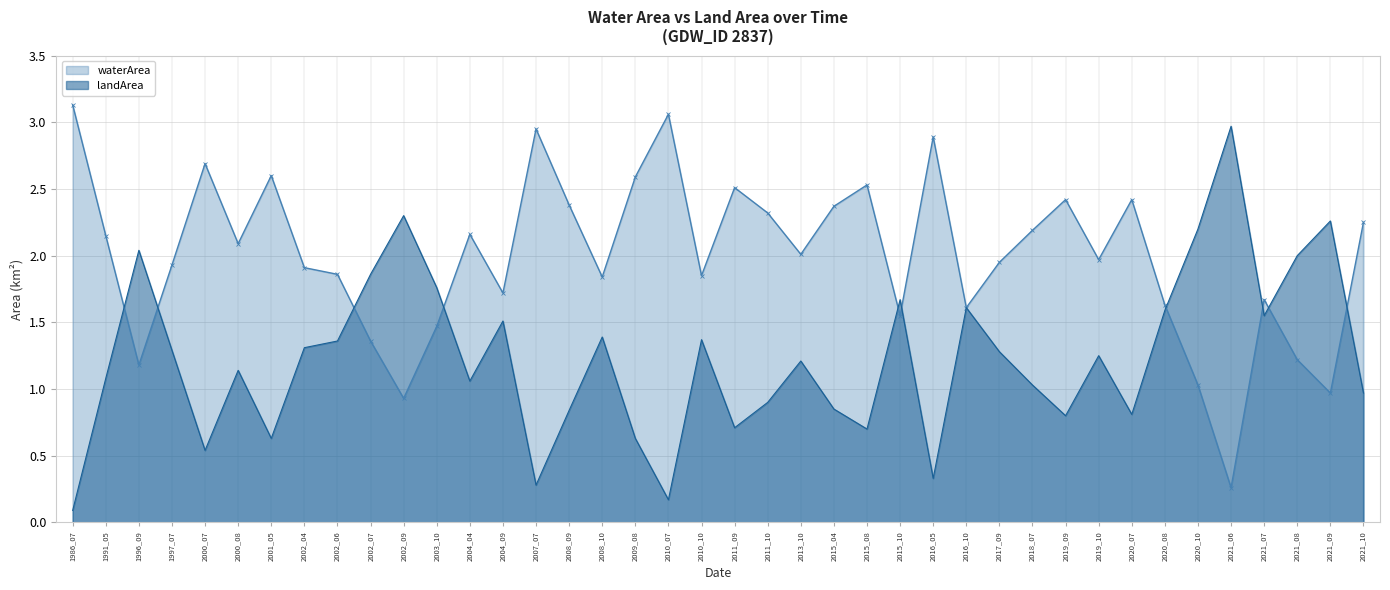

What is the difference between the highest and lowest values at 2008_09?

1.5